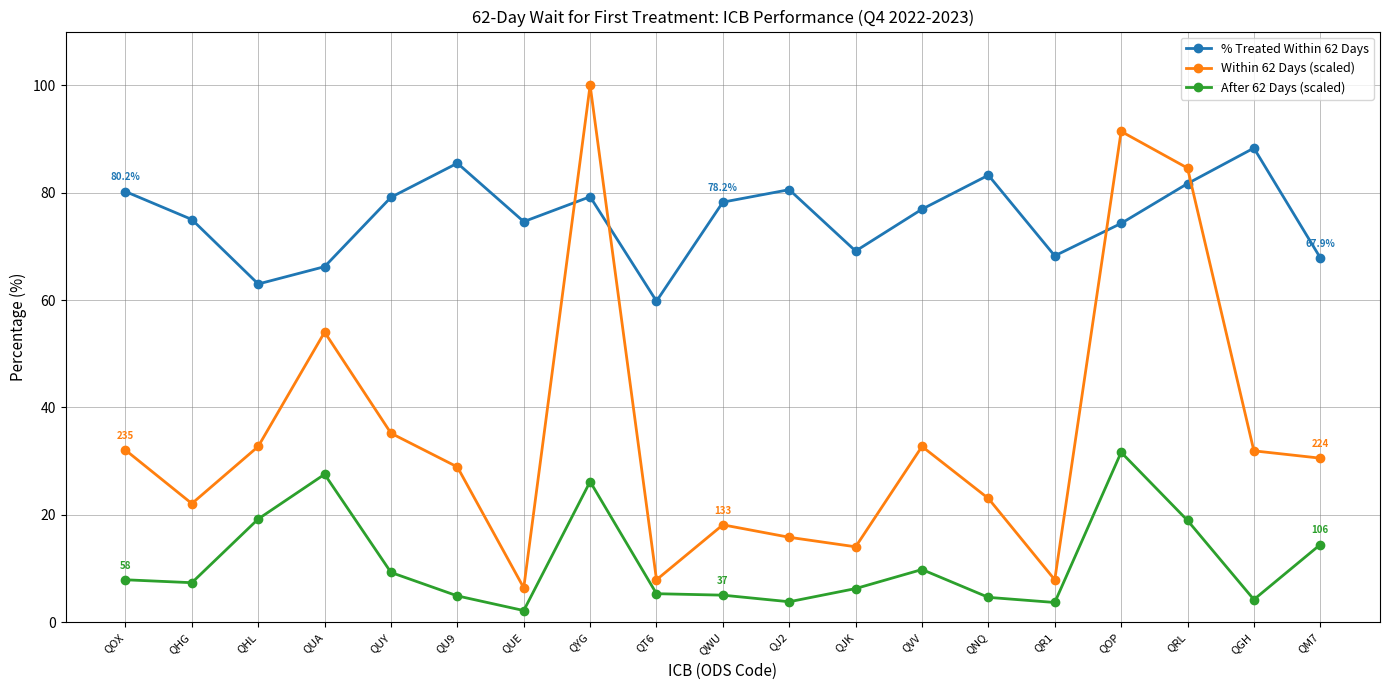

Rank the series by their maximum value, from highest to lowest.

Within 62 Days (scaled), % Treated Within 62 Days, After 62 Days (scaled)